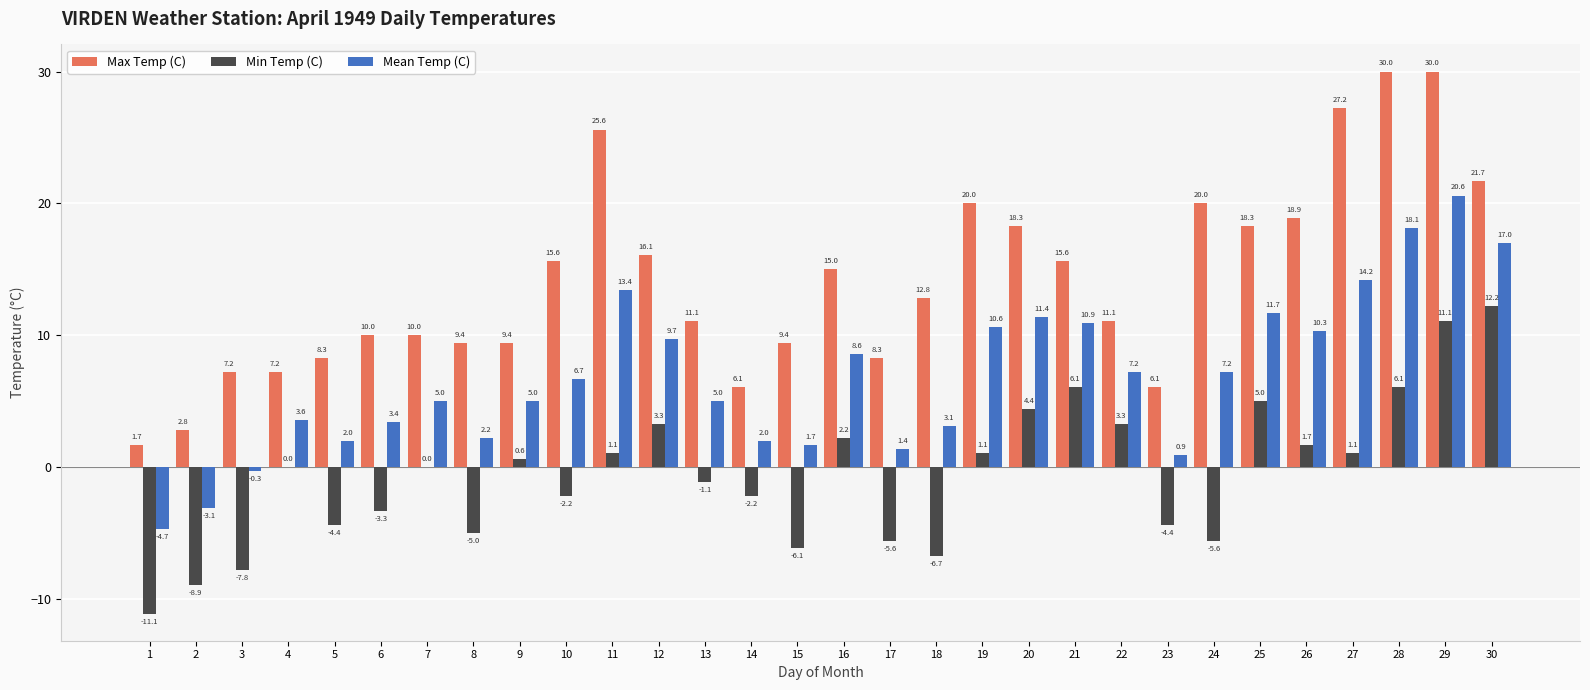

Are the bars grouped side by side (vs. stacked)?

Yes